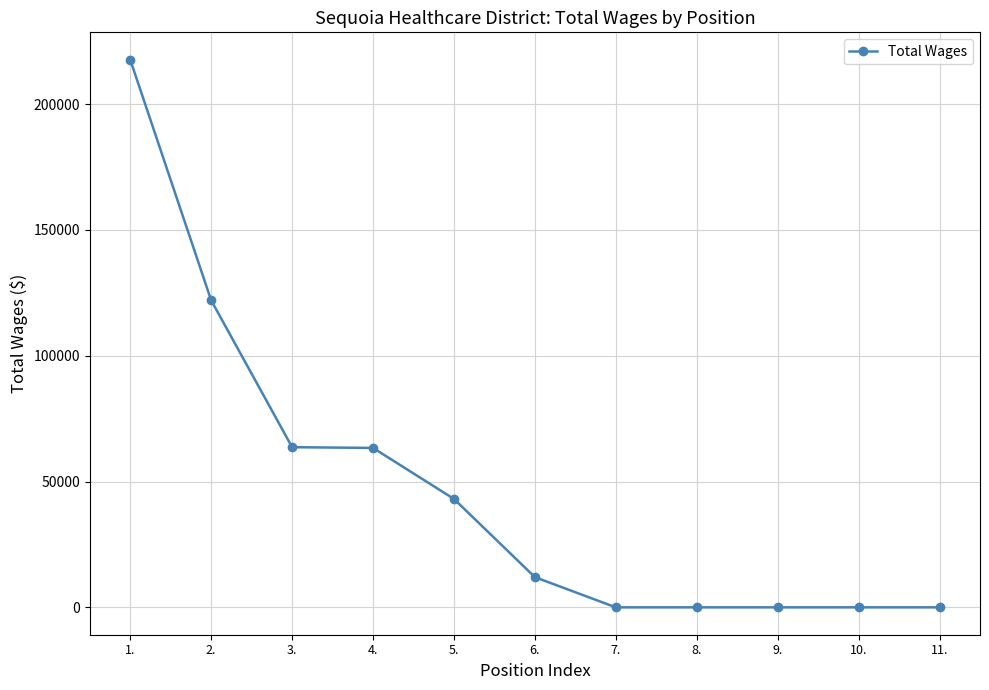

What is the sum of all values?

521680